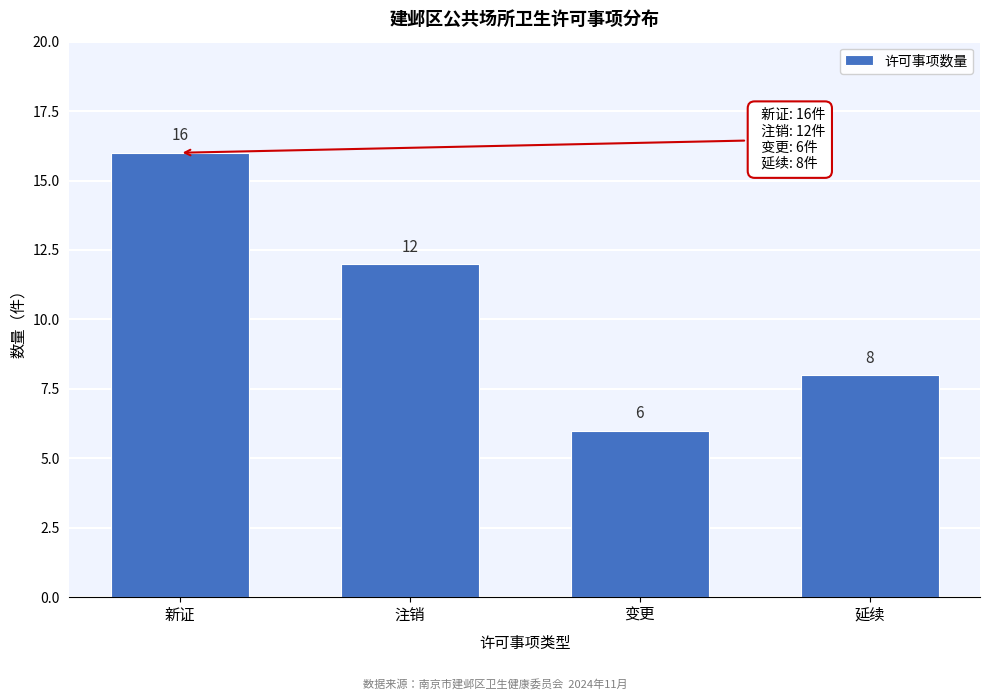

Reading left to right, what are all the values shown in this chart?

新证=16	注销=12	变更=6	延续=8